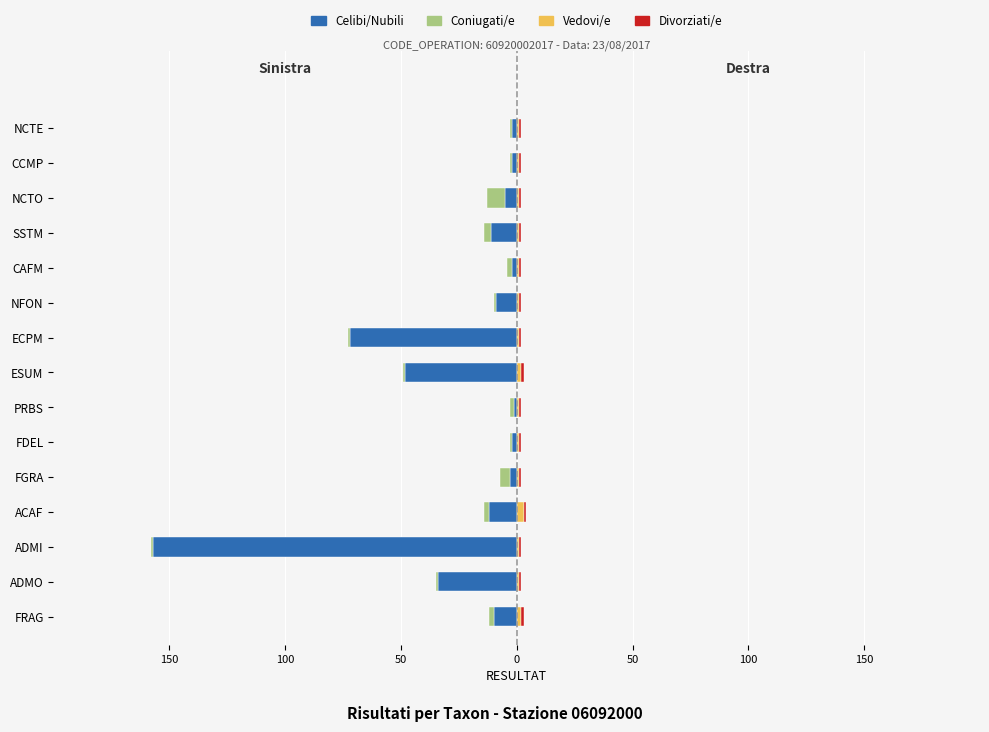

At 100, list the series in order from largest to smallest.

Vedovi/e, Divorziati/e, Coniugati/e, Celibi/Nubili